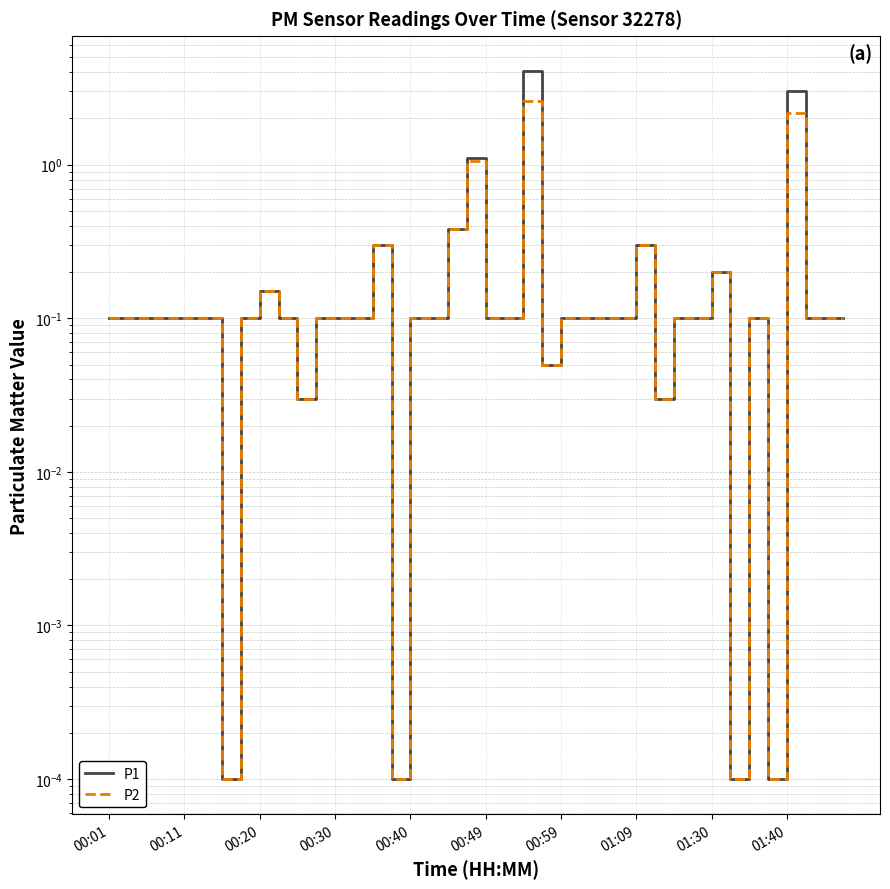

In P1, how many points are lower than both neighbors (excluding endpoints)?

7